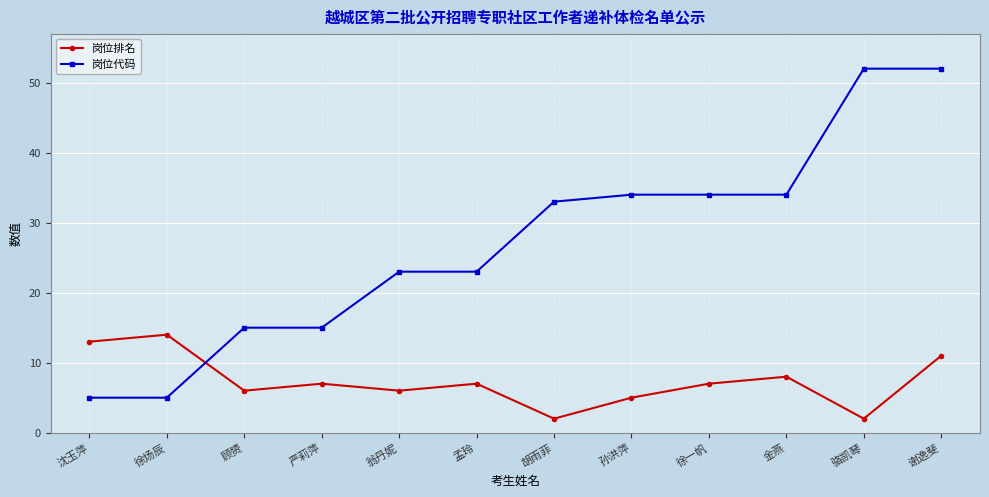

What are all the series names shown in the legend?

岗位排名, 岗位代码